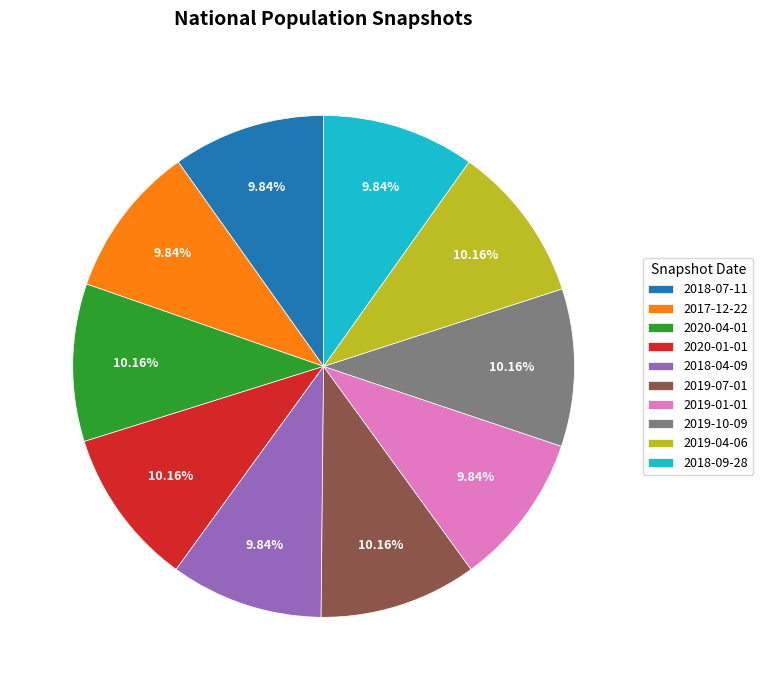

Approximately how many times larger is the value at 2019-10-09 compared to 2018-07-11?

1.0